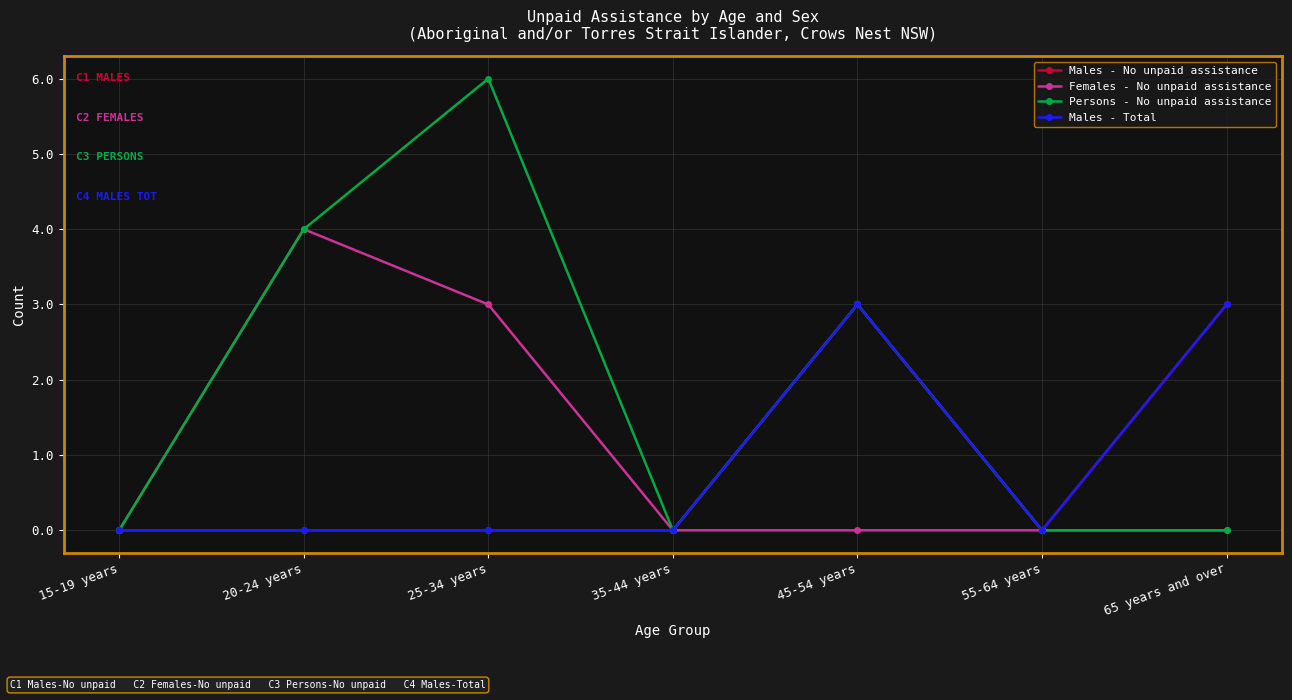

At which category is the sum across all series the highest?

25-34 years